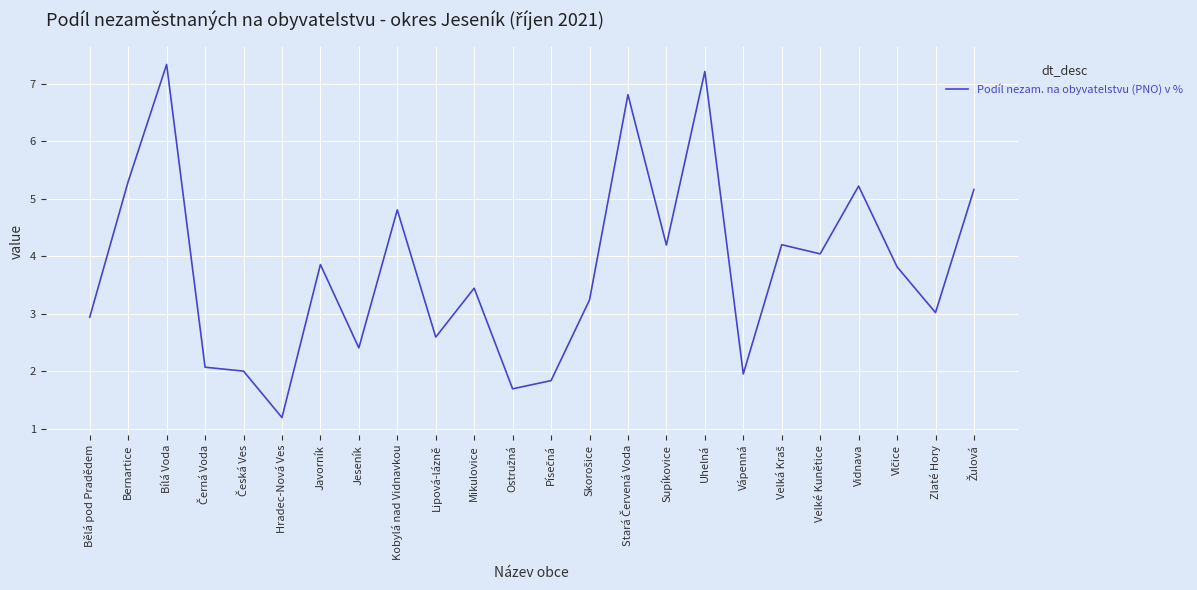

What is the change in value from Jeseník to Supíkovice?

+1.8